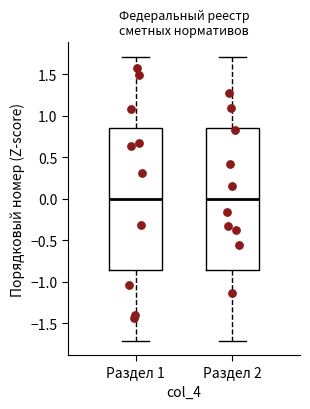

Reading left to right, read every box against the y-axis: the position of its median line, the range the box covers, and the ends of its whiskers. The values are not printed on the chart, so give them approximately, as read against the axis.

Раздел 1: median 0.00, box -0.85 to 0.85, whiskers -1.70 to 1.70
Раздел 2: median 0.00, box -0.85 to 0.85, whiskers -1.70 to 1.70